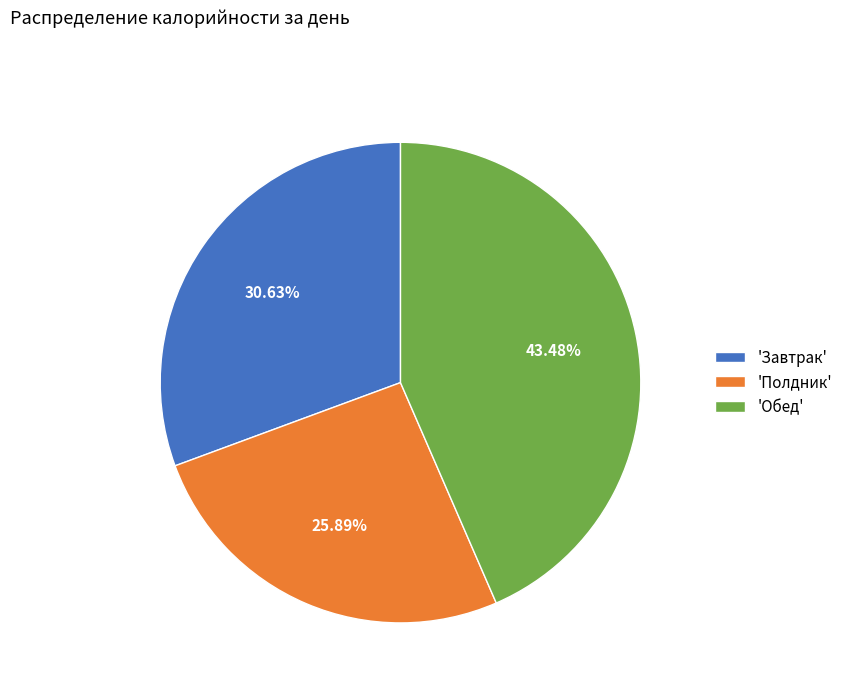

Rank the categories by value from lowest to highest.

'Полдник', 'Завтрак', 'Обед'